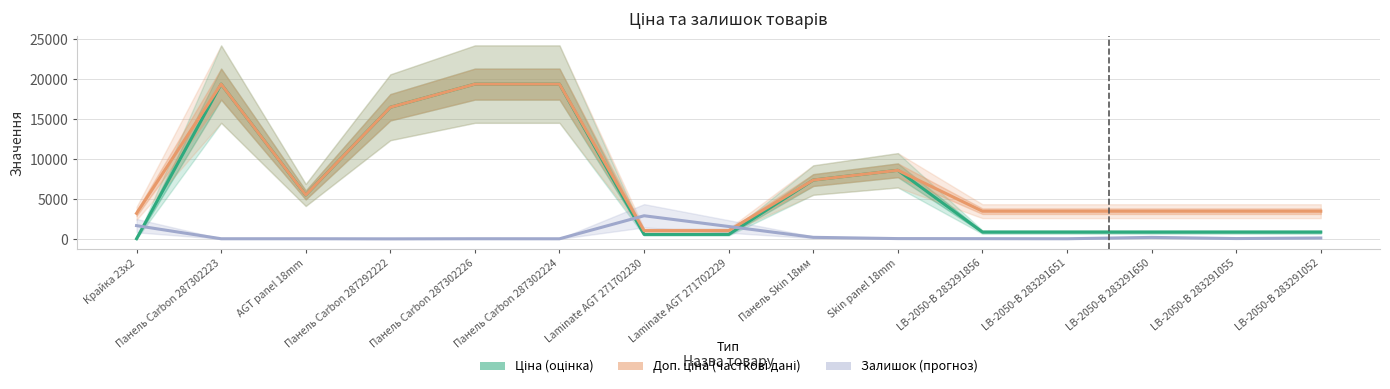

Which series changed the most between Крайка 23x2 and Laminate AGT 271702230?

Доп. ціна